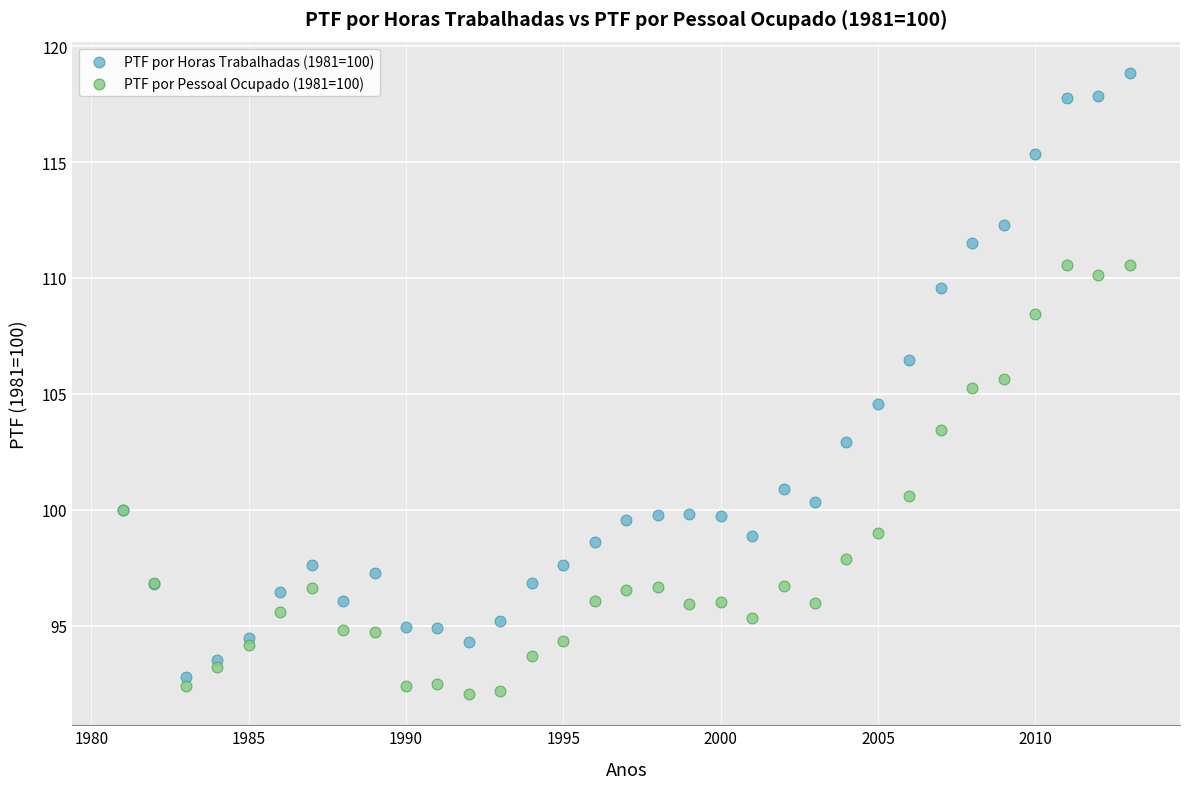

Which series has the largest Y range (max minus min)?

PTF por Horas Trabalhadas (1981=100)